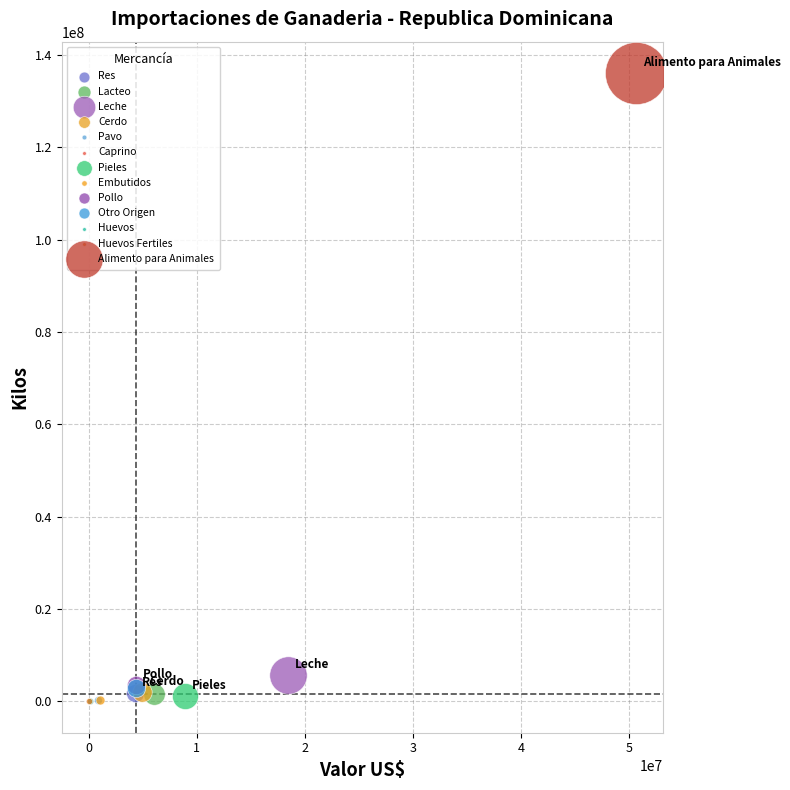

Which series contains the highest Y value?

Alimento para Animales